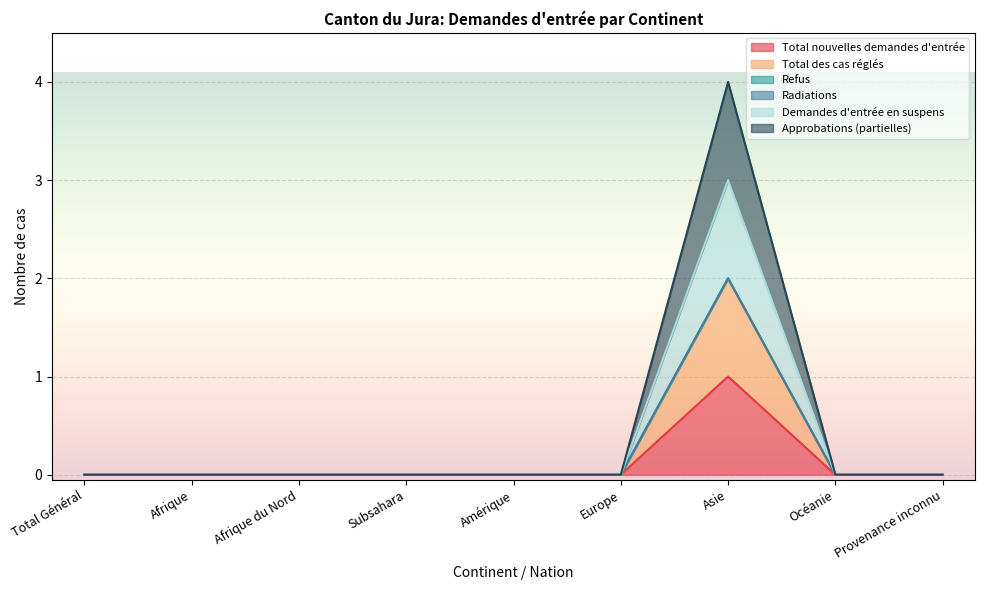

What is the label of the 9th point from the right?

Total Général